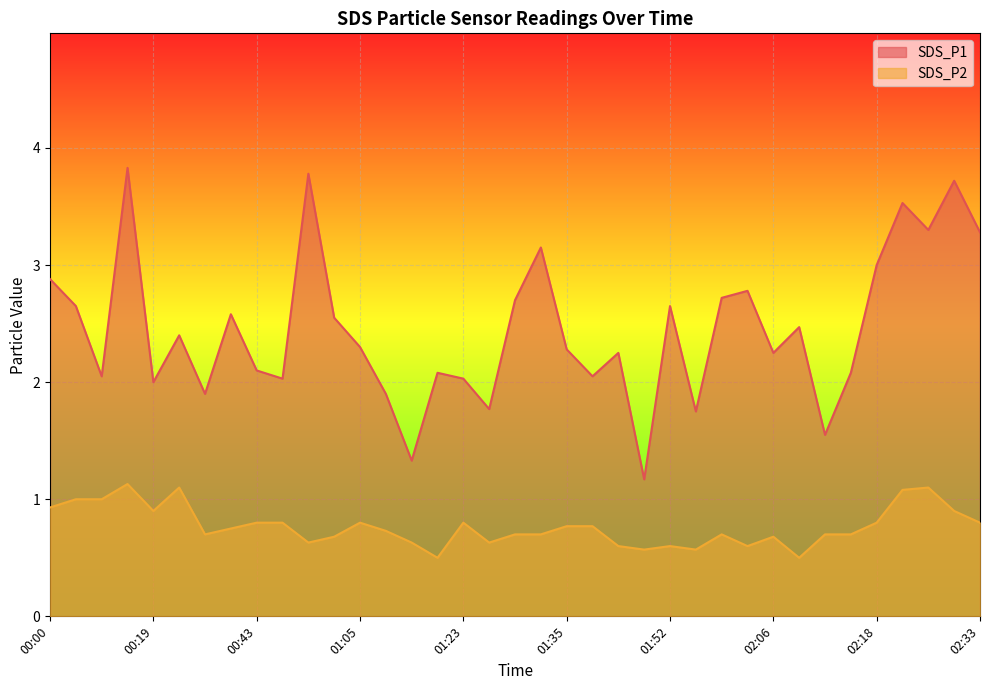

Reading right to left, transcribe all the data shown in this chart.

SDS_P1: 3.3	3.7	3.3	3.5	3.0	2.1	1.6	2.5	2.2	2.8	2.7	1.8	2.6	1.2	2.2	2.0	2.3	3.1	2.7	1.8	2.0	2.1	1.3	1.9	2.3	2.5	3.8	2.0	2.1	2.6	1.9	2.4	2.0	3.8	2.0	2.6	2.9
SDS_P2: 0.8	0.9	1.1	1.1	0.8	0.7	0.7	0.5	0.7	0.6	0.7	0.6	0.6	0.6	0.6	0.8	0.8	0.7	0.7	0.6	0.8	0.5	0.6	0.7	0.8	0.7	0.6	0.8	0.8	0.8	0.7	1.1	0.9	1.1	1.0	1.0	0.9